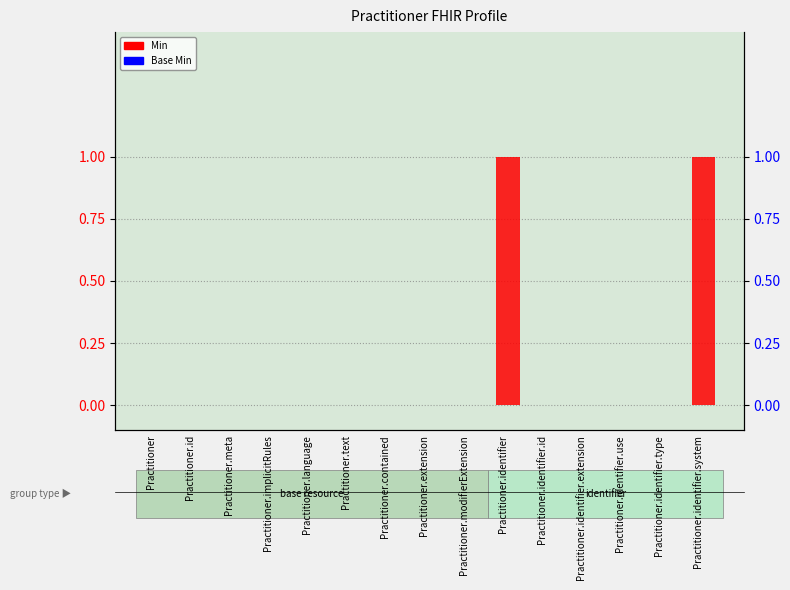

Where is Base Min nearest to the value 0?

Practitioner